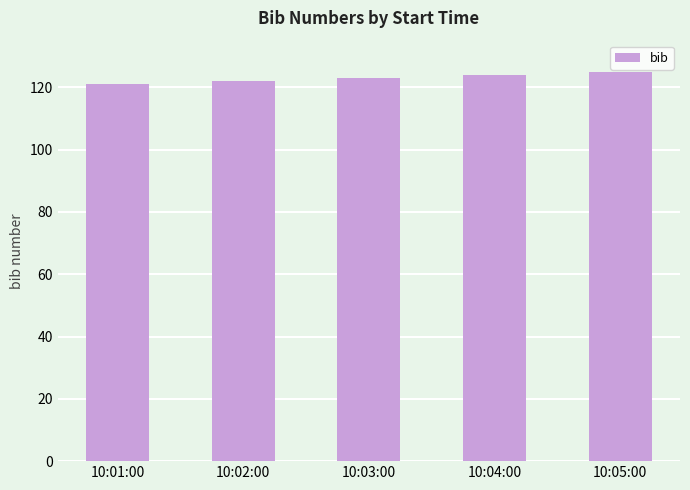

Count the number of categories in the chart.

5